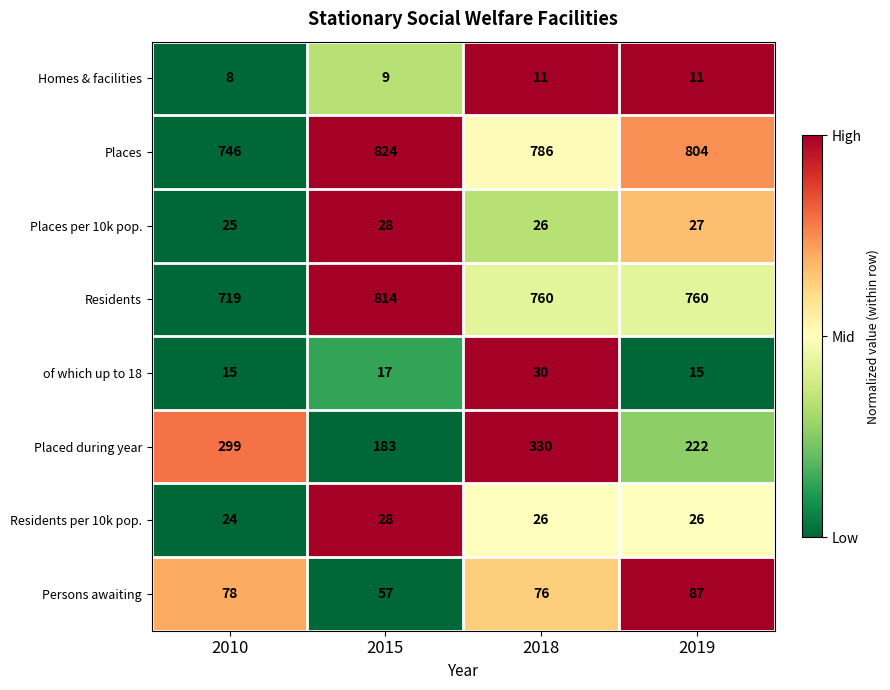

Where does the Residents per 10k pop. series first go above 26?

2015